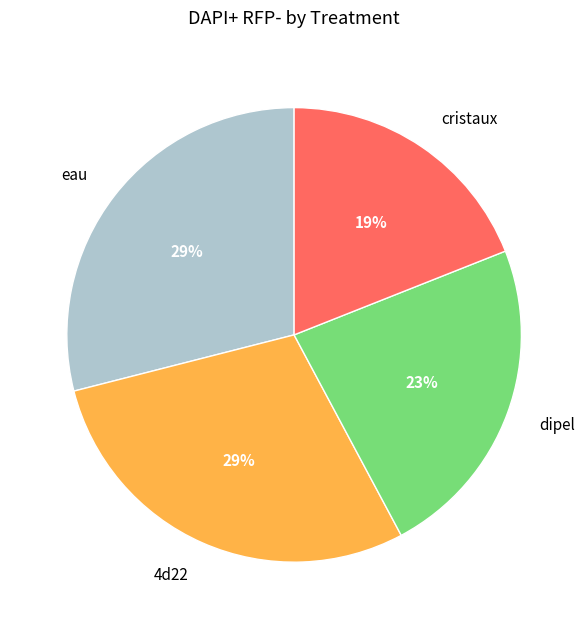

To the nearest percent, what is the difference between the eau and dipel slice percentages?

6%